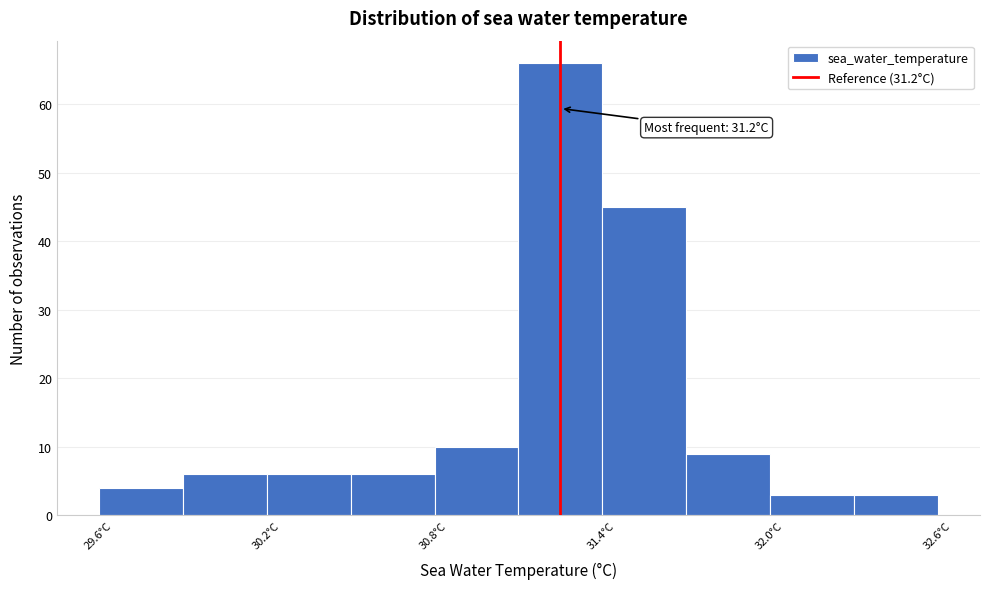

Read against the x-axis, roughly where is the centre of the tallest bar?

31.2